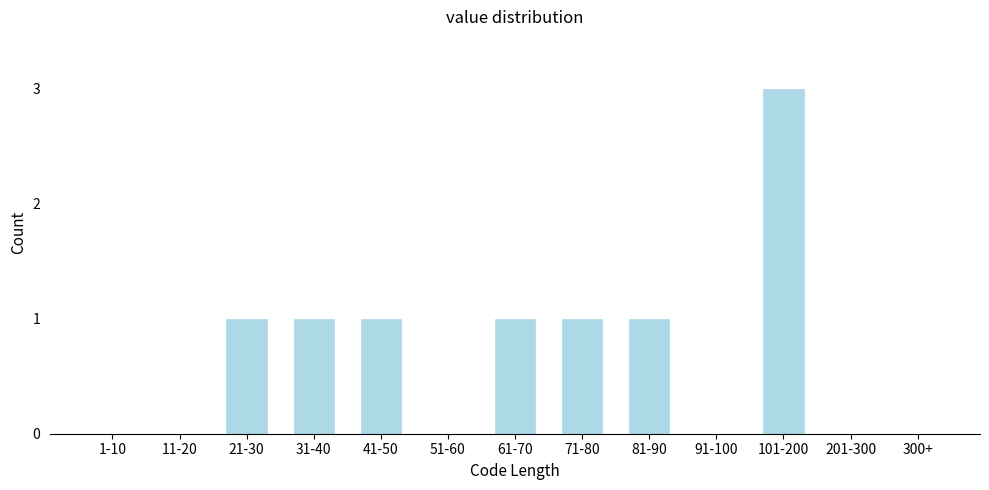

Reading left to right, transcribe all the data shown in this chart.

1-10=0	11-20=0	21-30=1	31-40=1	41-50=1	51-60=0	61-70=1	71-80=1	81-90=1	91-100=0	101-200=3	201-300=0	300+=0